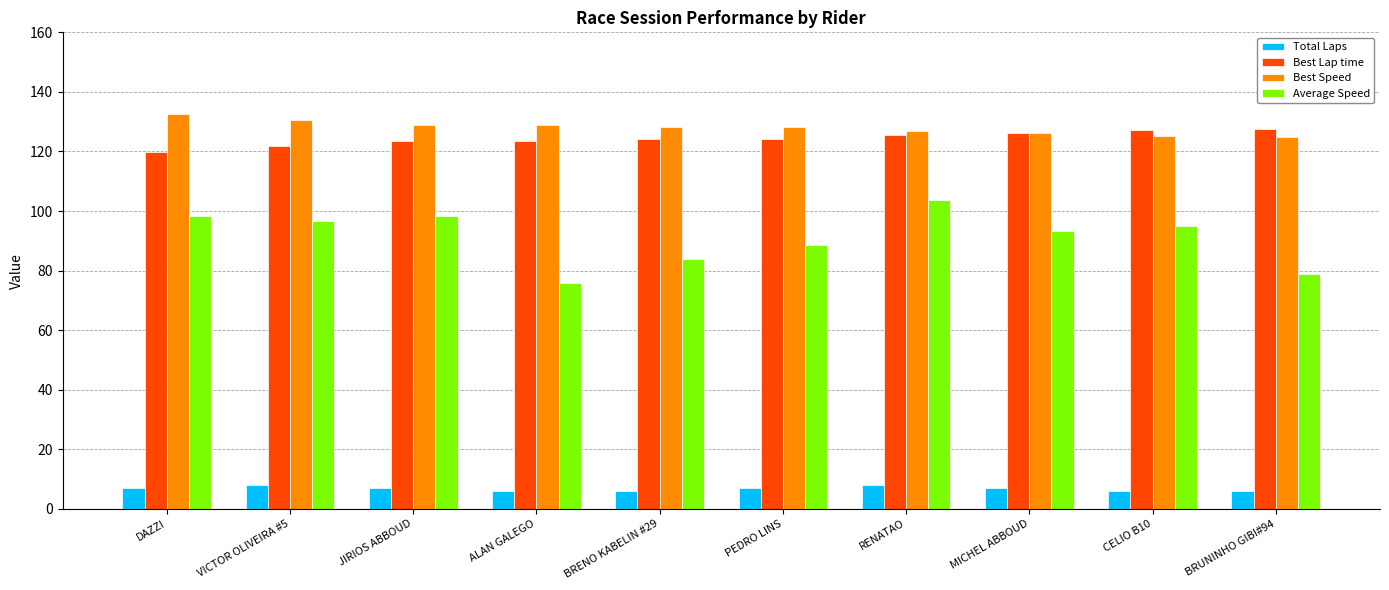

True or false: Best Speed has a value of 211.2 at ALAN GALEGO.

False